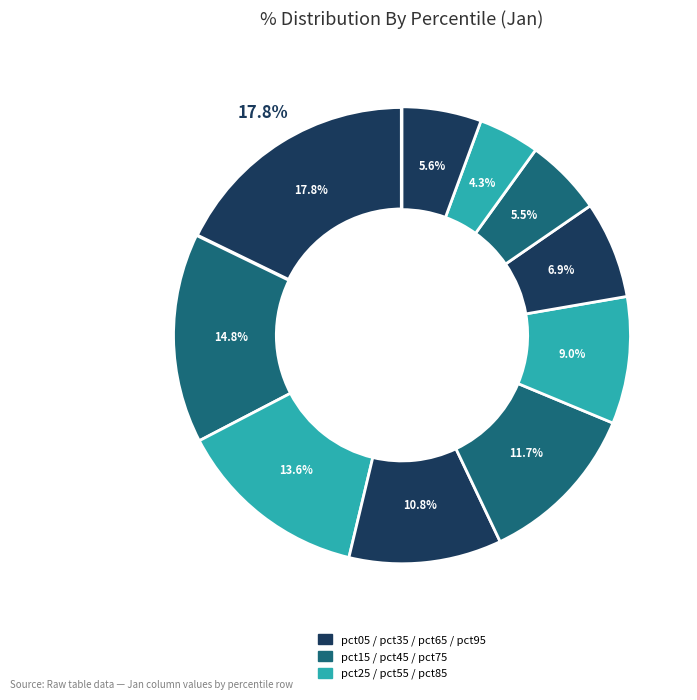

How many segments does this pie chart have?

10